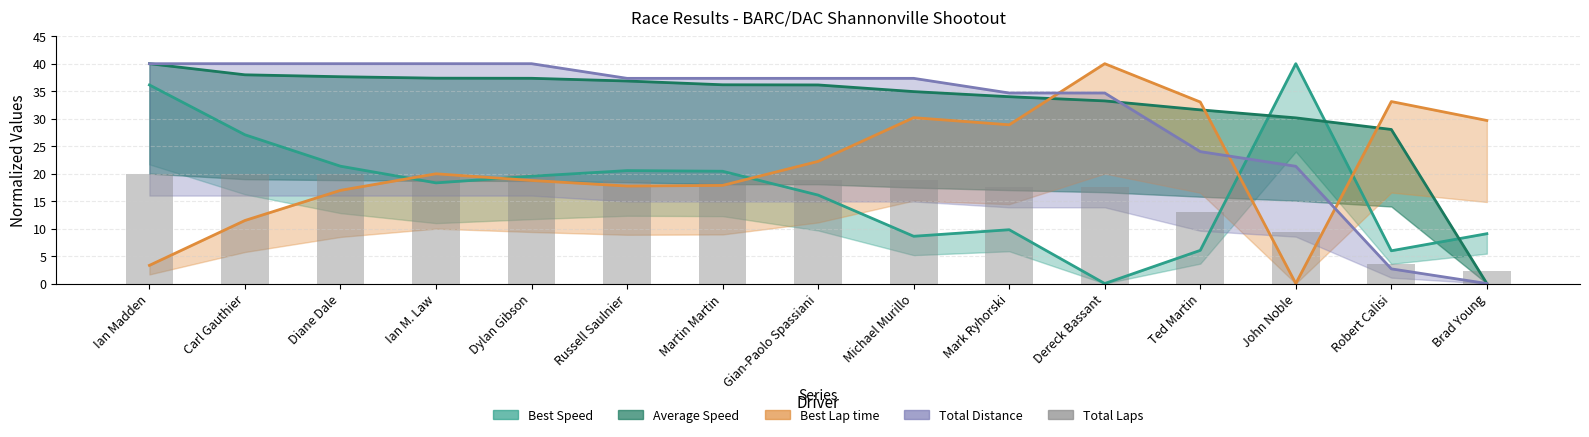

At which category does the chart reach its peak across all series?

Ian Madden